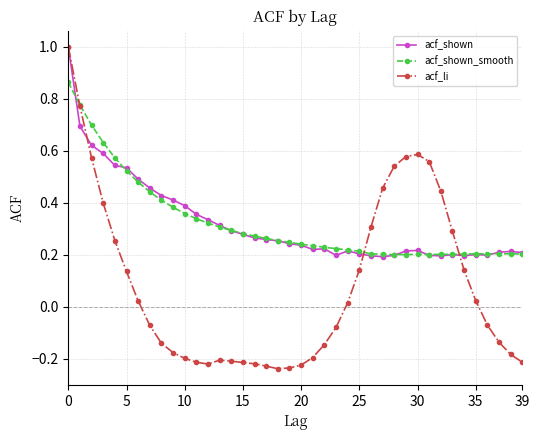

At how many categories does at least one series exceed 0?

40